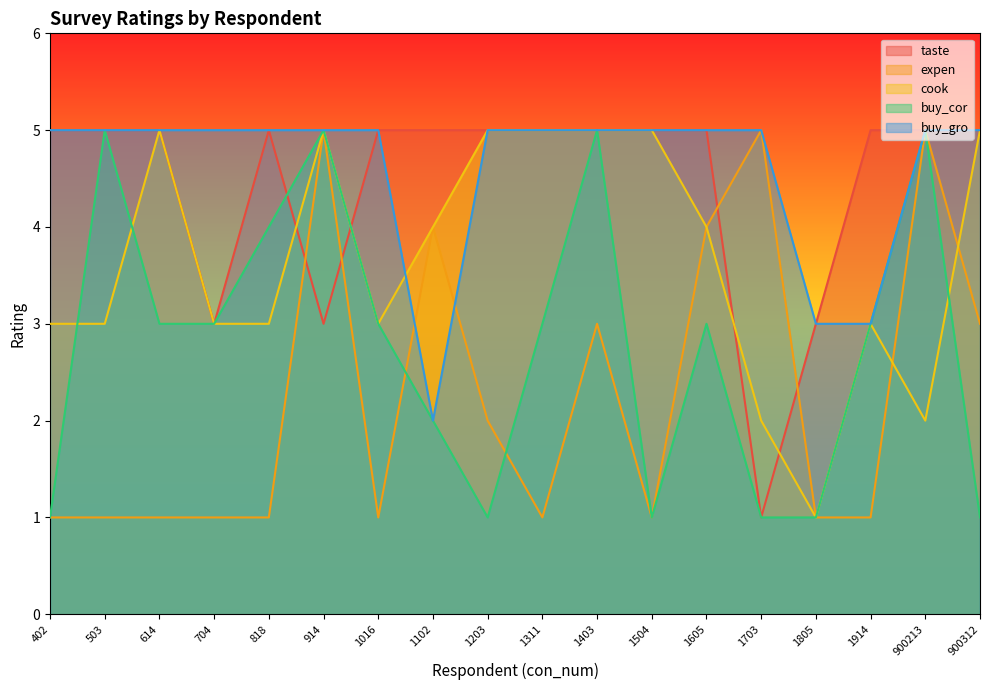

The buy_cor series shows 1 at 1203. True or false?

False